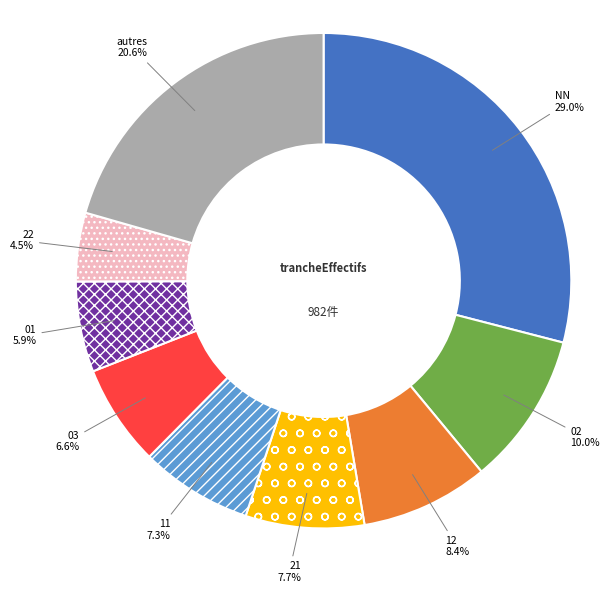

How many segments does this pie chart have?

9